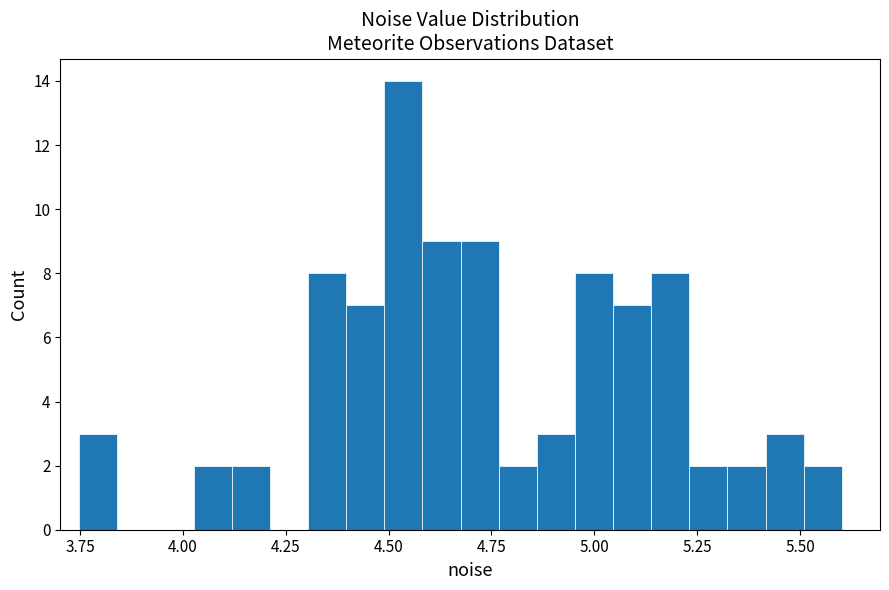

Read against the x-axis, roughly where is the centre of the tallest bar?

4.55